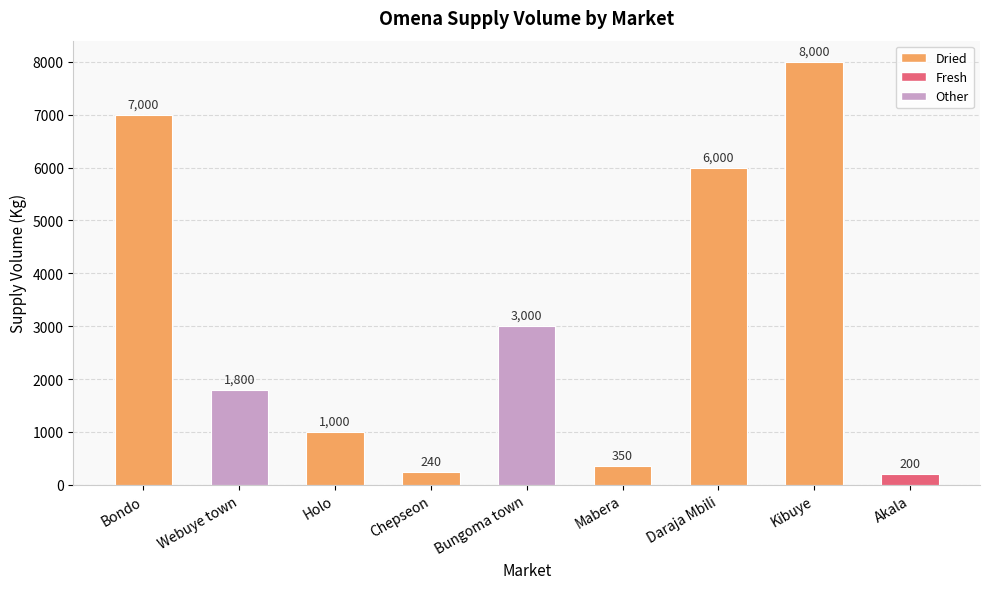

Approximately how many times larger is the value at Bondo compared to Chepseon?

29.2